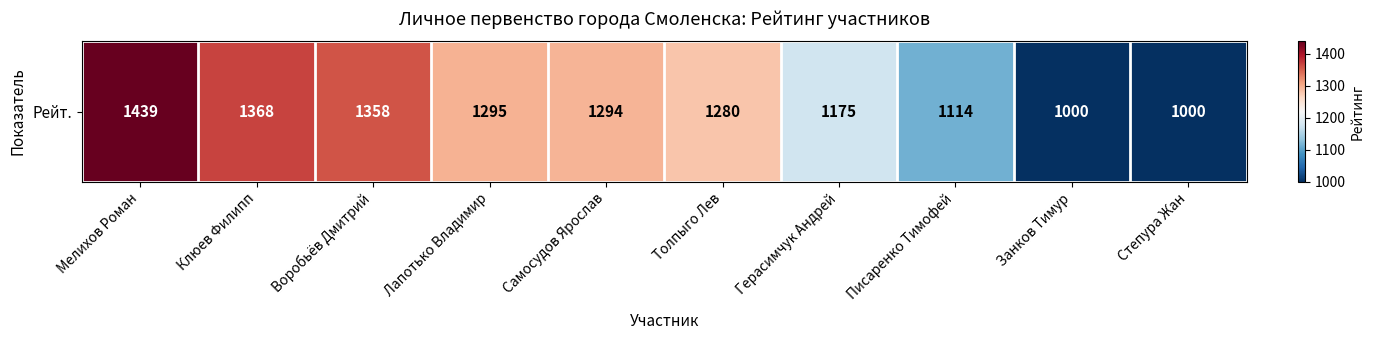

What is the average value?

1232